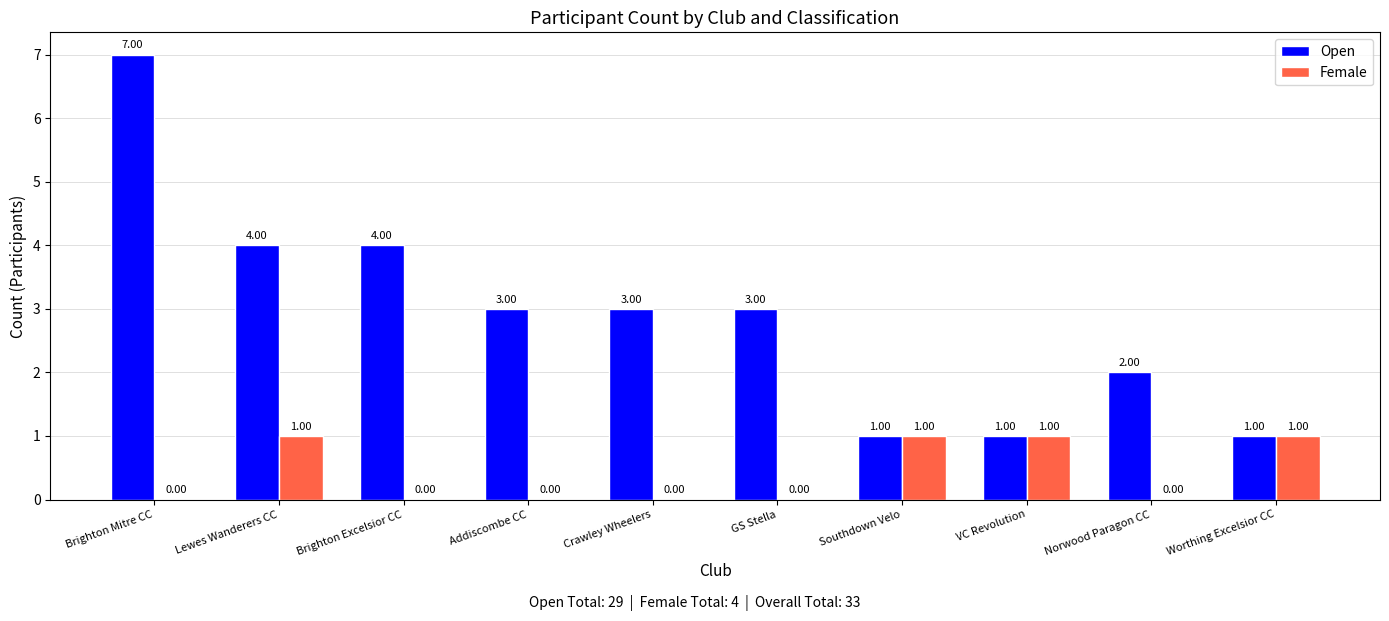

True or false: Female has a value of 1 at Lewes Wanderers CC.

True